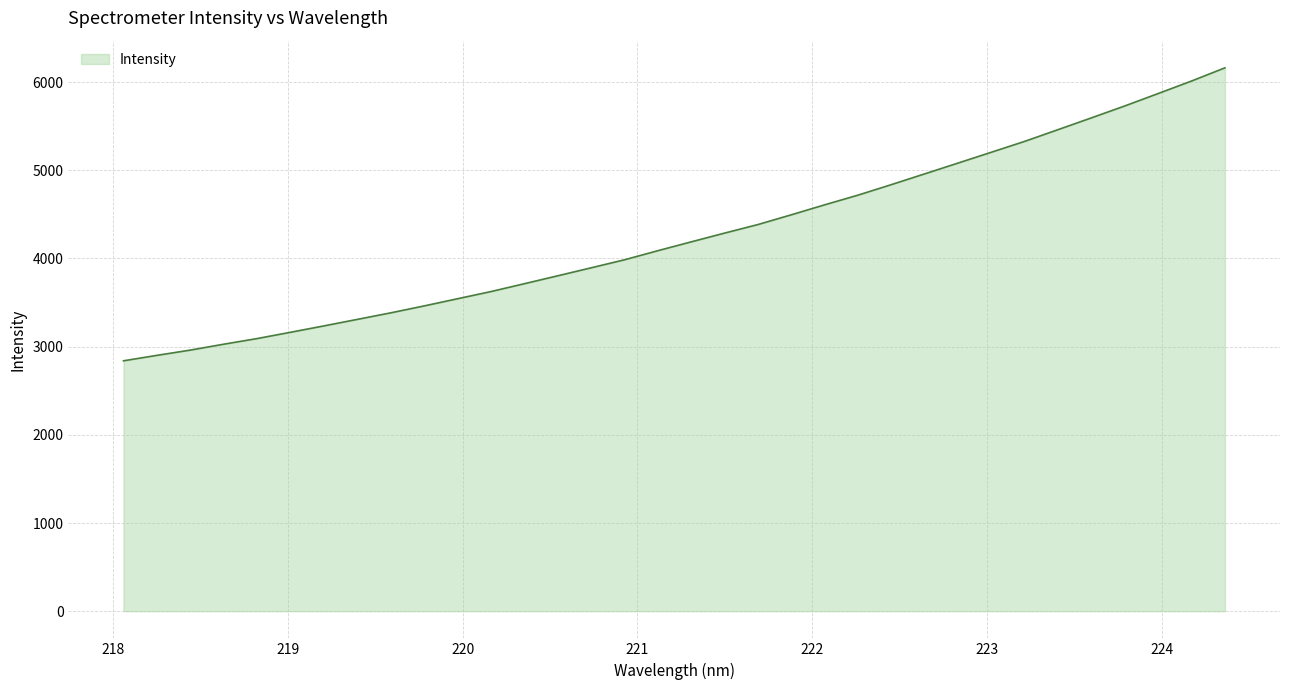

What is the minimum value shown in the chart?

2839.2